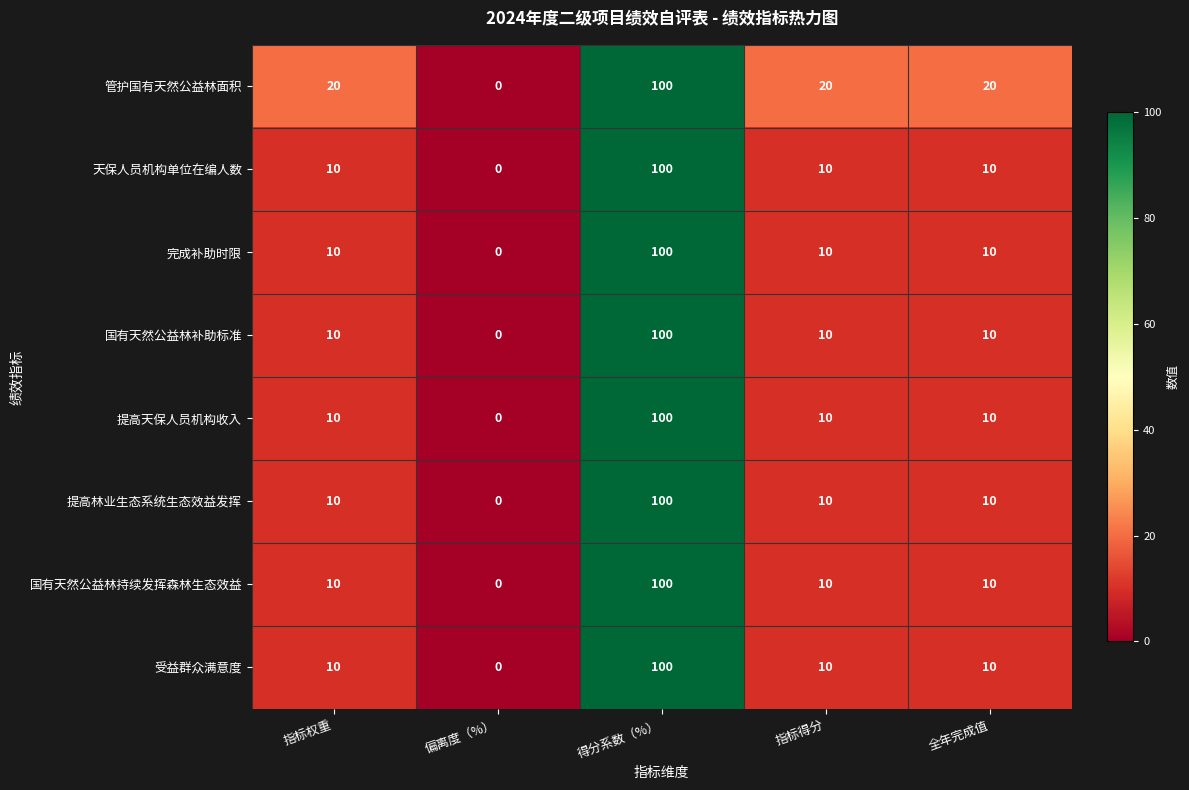

Which category has the lowest value in the 提高林业生态系统生态效益发挥 series?

偏离度（%）